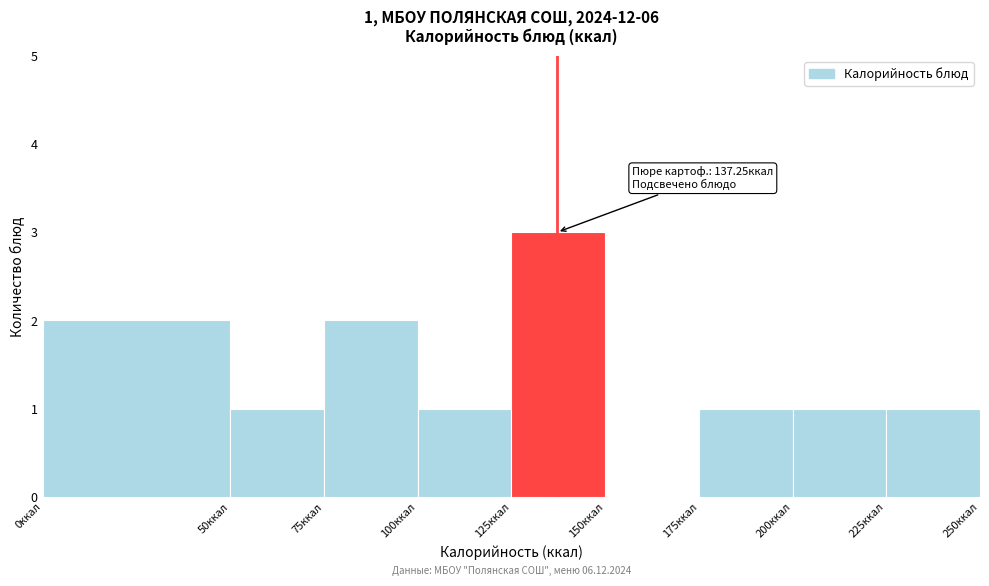

Over which range of the x-axis is the bar tallest?

125 to 150